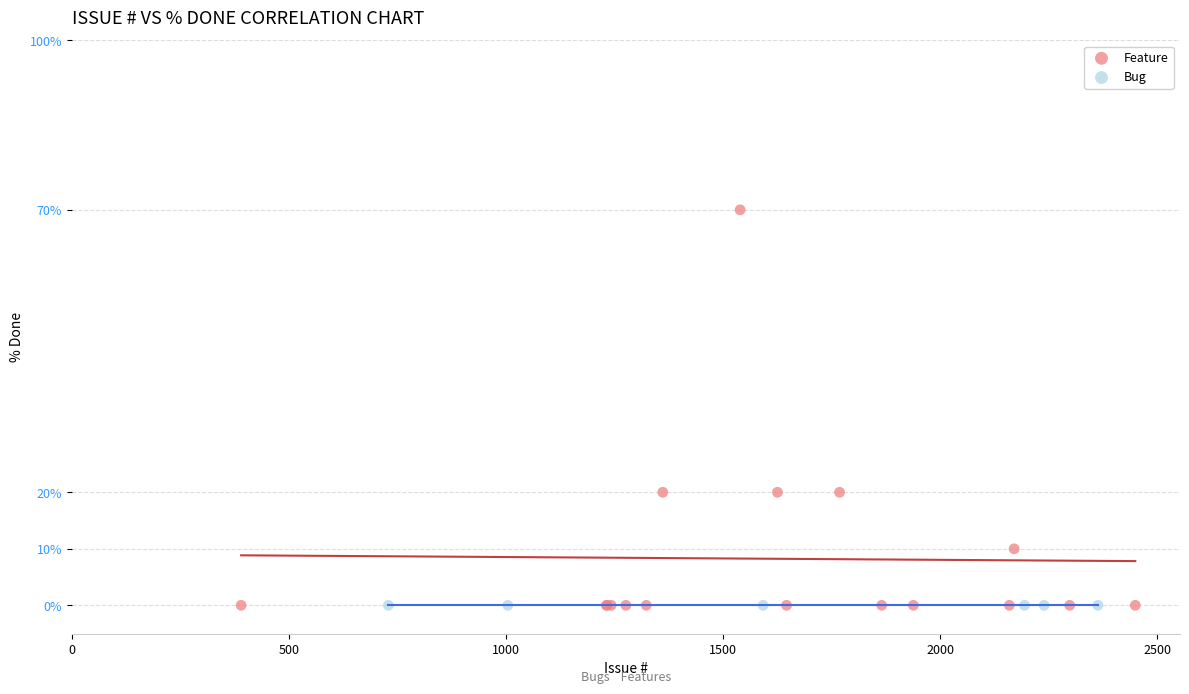

Which series contains the highest Y value?

Feature